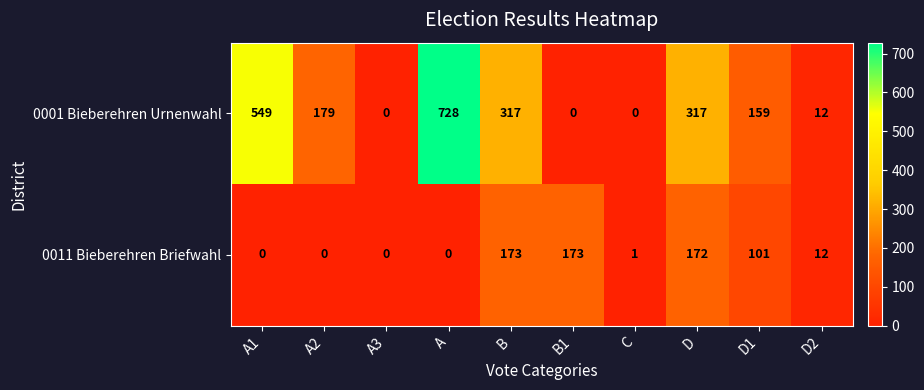

Which category has the highest value across all series?

A